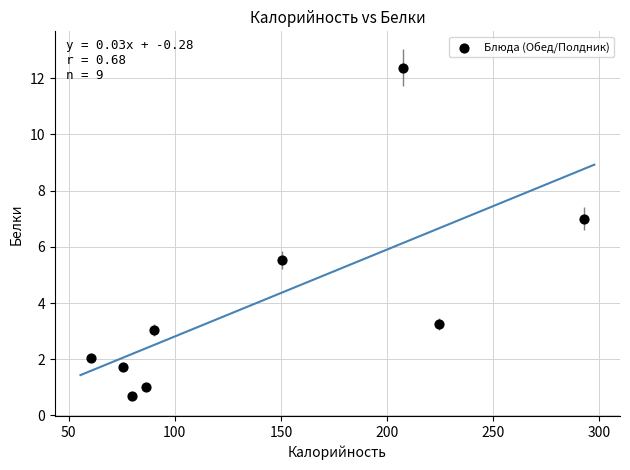

What Y value in the scatter plot is closest to 6?

5.5